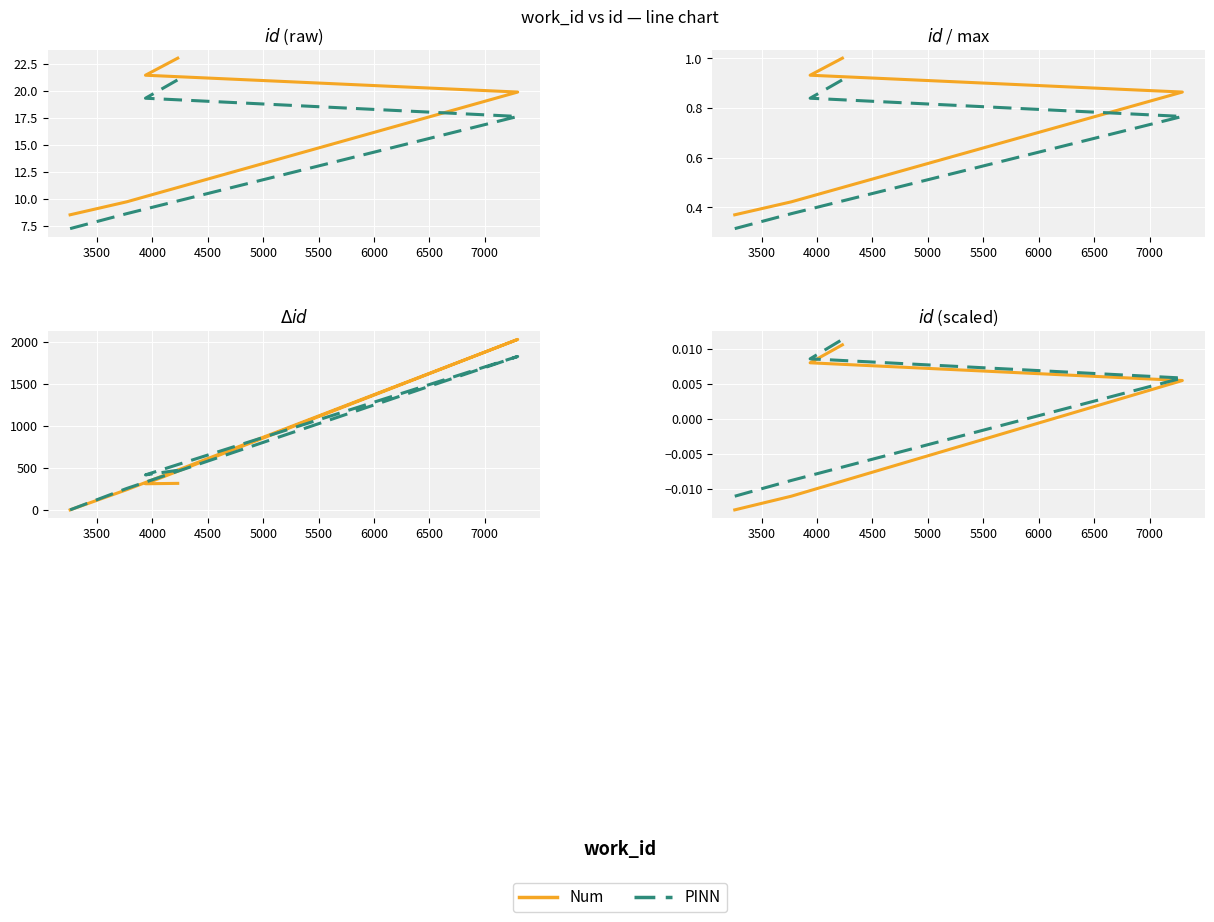

The Num series shows -0.0 at 3500. True or false?

False